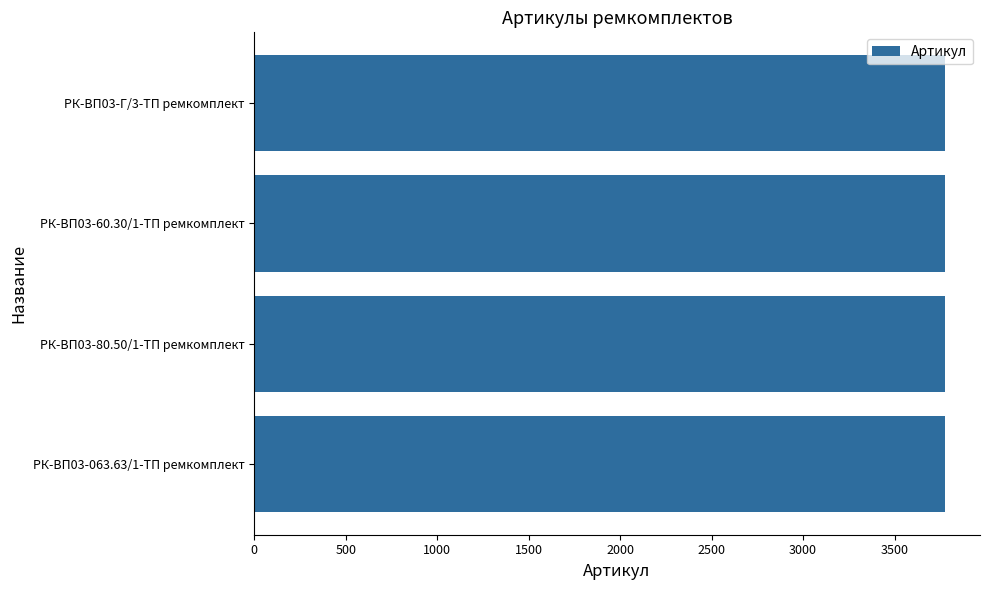

What is the ratio of the value at РК-ВП03-Г/3-ТП ремкомплект to the value at РК-ВП03-60.30/1-ТП ремкомплект?

1.0